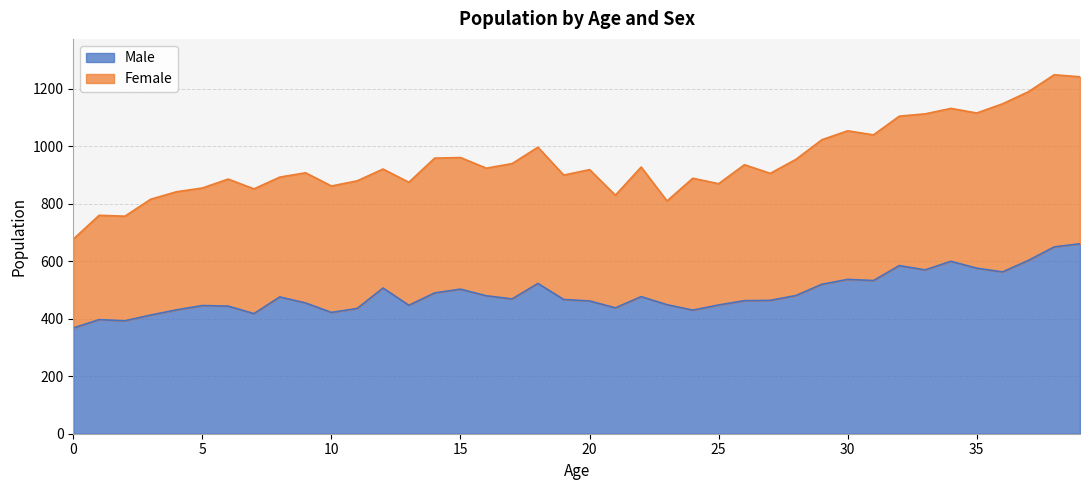

What is the difference between the second highest and second lowest values?

257